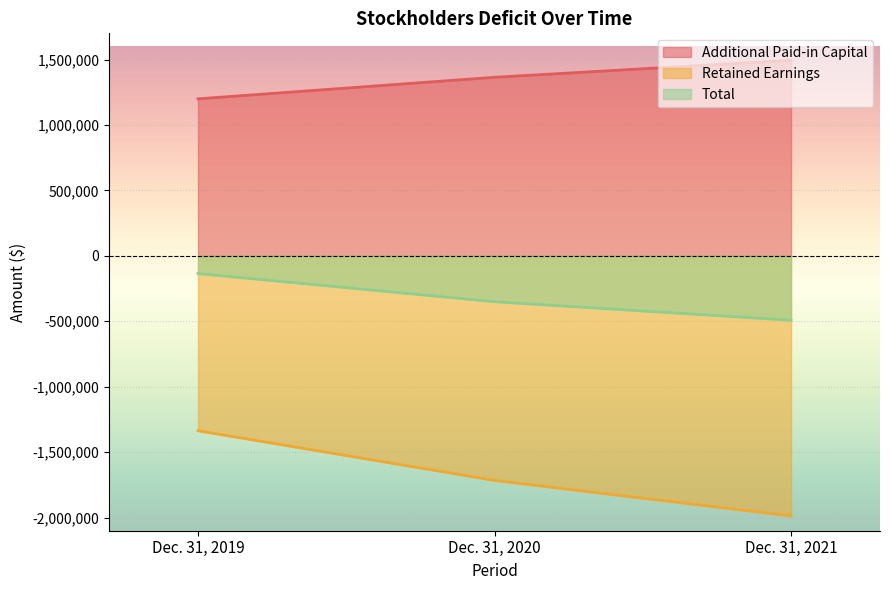

The value of Retained Earnings at Dec. 31, 2020 is -2259913. True or false?

False